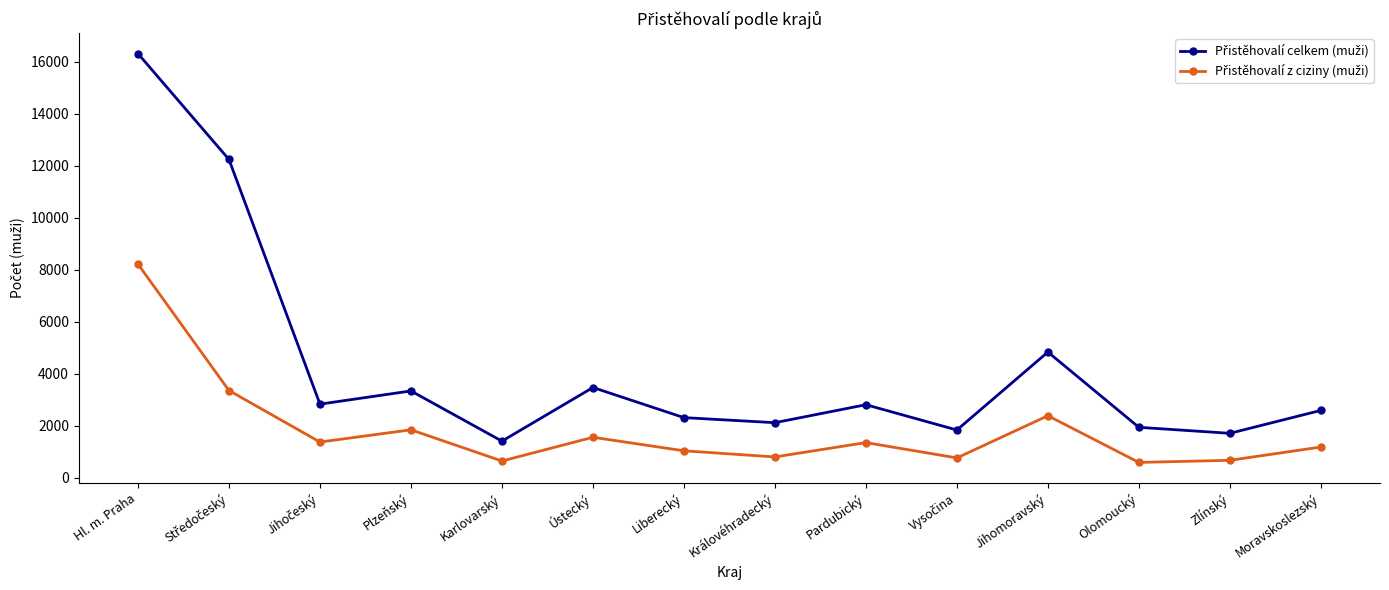

What is the spread (max minus min) of values at Olomoucký?

1351